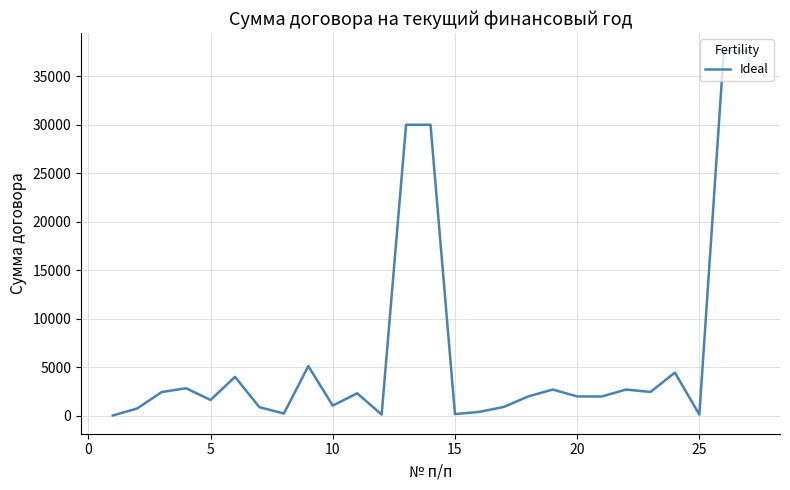

What is the average value?

6528.2